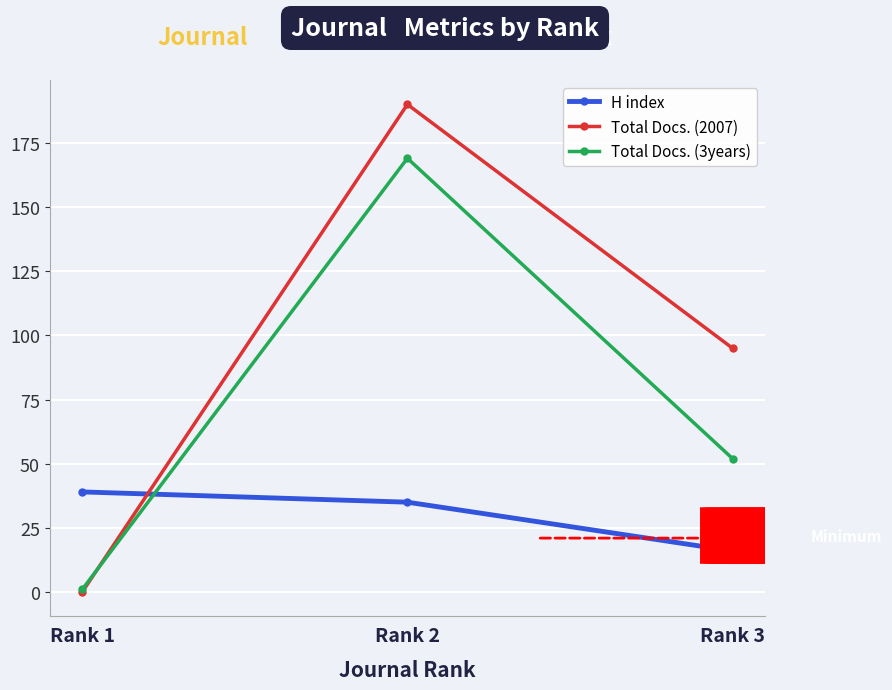

Does the chart display data point markers on the line(s)?

Yes